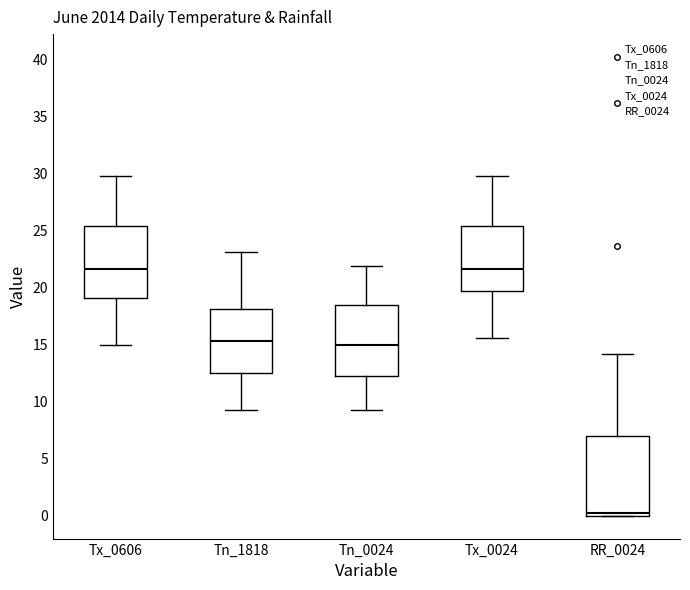

Reading left to right, transcribe this box plot: for each box, give where its median line is, the range the box spans, and where its two whiskers end, as read against the y-axis. The values are not printed on the chart, so give them approximately, as read against the axis.

Tx_0606: median 21.5, box 19.0 to 25.5, whiskers 15.0 to 30.0
Tn_1818: median 15.5, box 12.5 to 18.0, whiskers 9.5 to 23.0
Tn_0024: median 15.0, box 12.0 to 18.5, whiskers 9.5 to 22.0
Tx_0024: median 21.5, box 19.5 to 25.5, whiskers 15.5 to 30.0
RR_0024: median 0.0 (just above the box's lower edge), box 0.0 to 7.0, whiskers 0.0 to 14.0